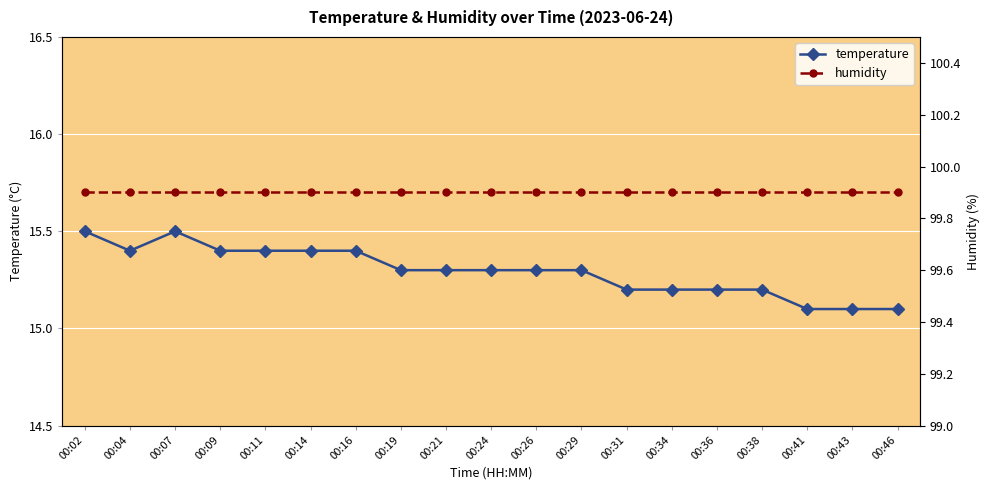

How many interior local valleys does the temperature series have?

1